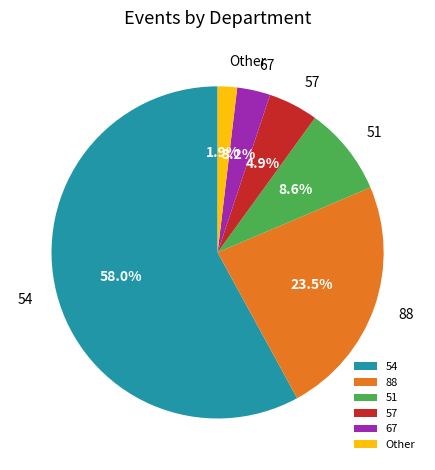

What is the smallest slice in the pie chart?

Other